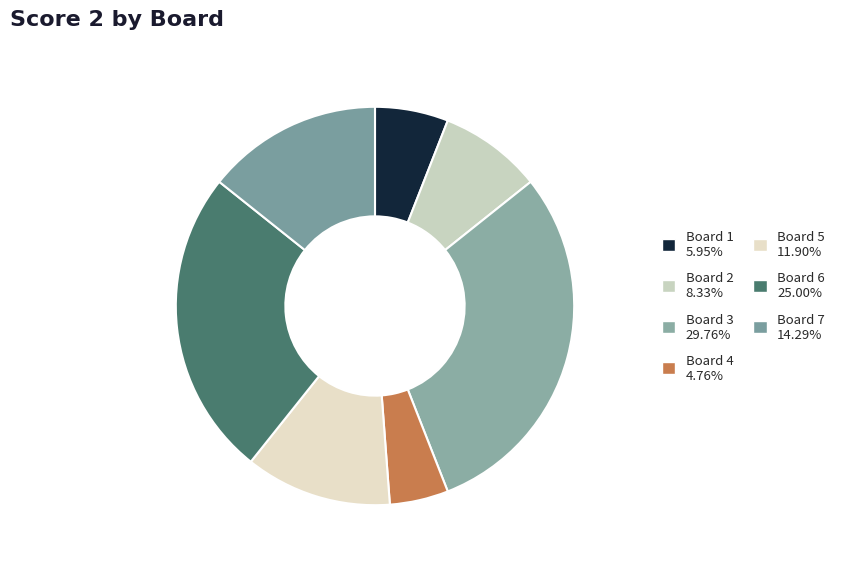

Is it true that Board 2 is 18% of the pie?

False